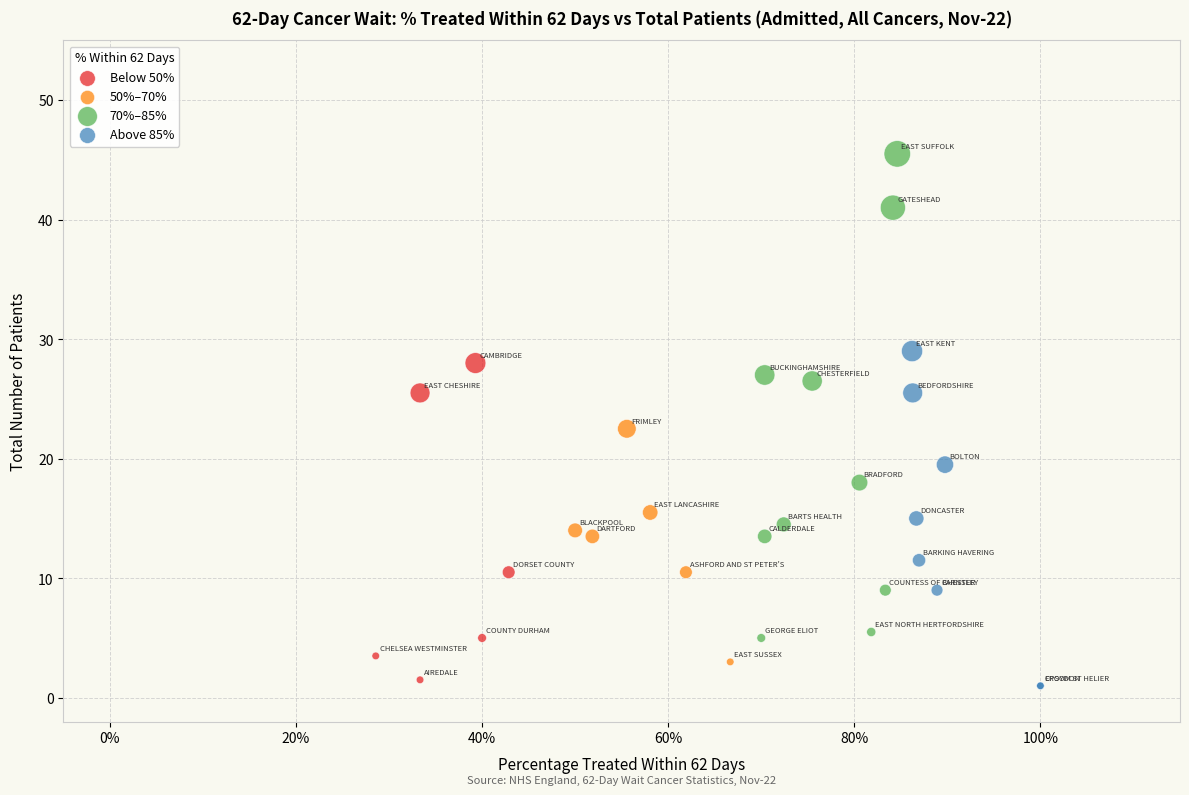

Which series contains the highest Y value?

70%–85%